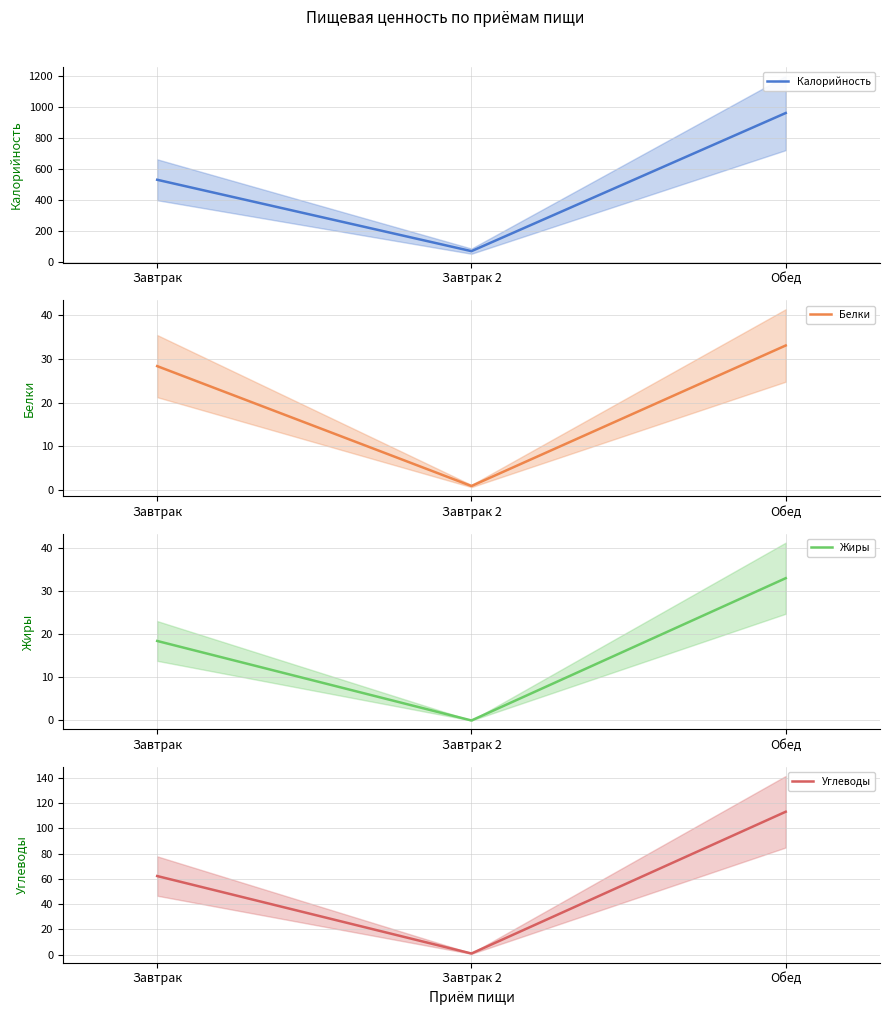

Is the value of Углеводы at Обед greater than the value of Калорийность at Обед?

No